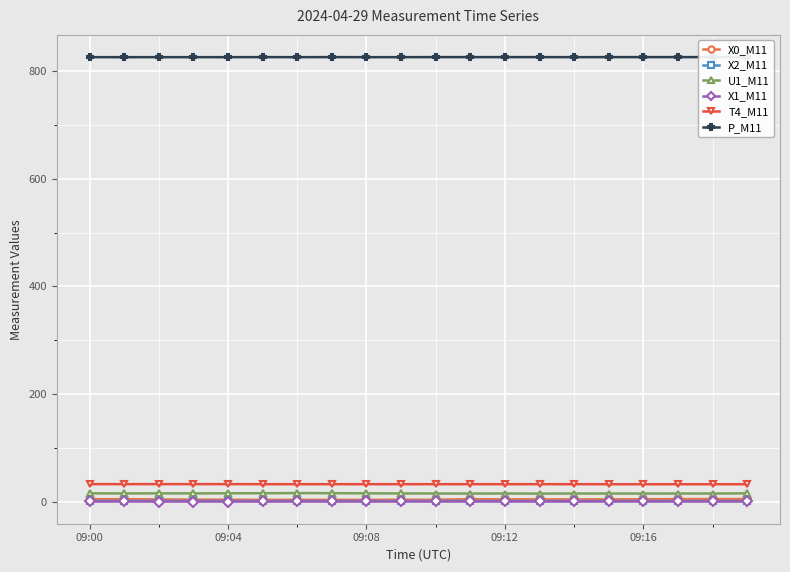

Reading left to right, extract all data points from this chart.

X0_M11: 5.3	5.5	4.9	4.7	4.5	4.2	4.2	4.2	4.2	4.4	4.3	5.4	5.1	5.0	5.0	5.0	5.2	5.5	5.6	5.6
X2_M11: 2.1	2.1	2.1	2.1	2.0	1.9	2.0	2.0	2.0	2.0	2.1	2.1	2.0	1.9	1.9	1.9	2.0	2.0	2.0	2.0
U1_M11: 16.2	16.0	16.2	16.1	16.3	16.4	16.7	16.5	16.2	16.0	15.9	15.8	15.9	15.7	15.9	15.8	15.8	15.9	15.8	16.2
X1_M11: 1.1	1.1	1.1	1.1	1.1	1.1	1.1	1.1	1.1	1.1	1.1	1.1	1.1	1.1	1.1	1.1	1.1	1.1	1.1	1.1
T4_M11: 33.3	33.3	33.3	33.3	33.3	33.2	33.2	33.2	33.2	33.2	33.2	33.2	33.2	33.2	33.2	33.1	33.1	33.1	33.1	33.1
P_M11: 825.5	825.5	825.5	825.5	825.5	825.6	825.5	825.6	825.5	825.5	825.6	825.6	825.6	825.6	825.5	825.6	825.6	825.6	825.6	825.6